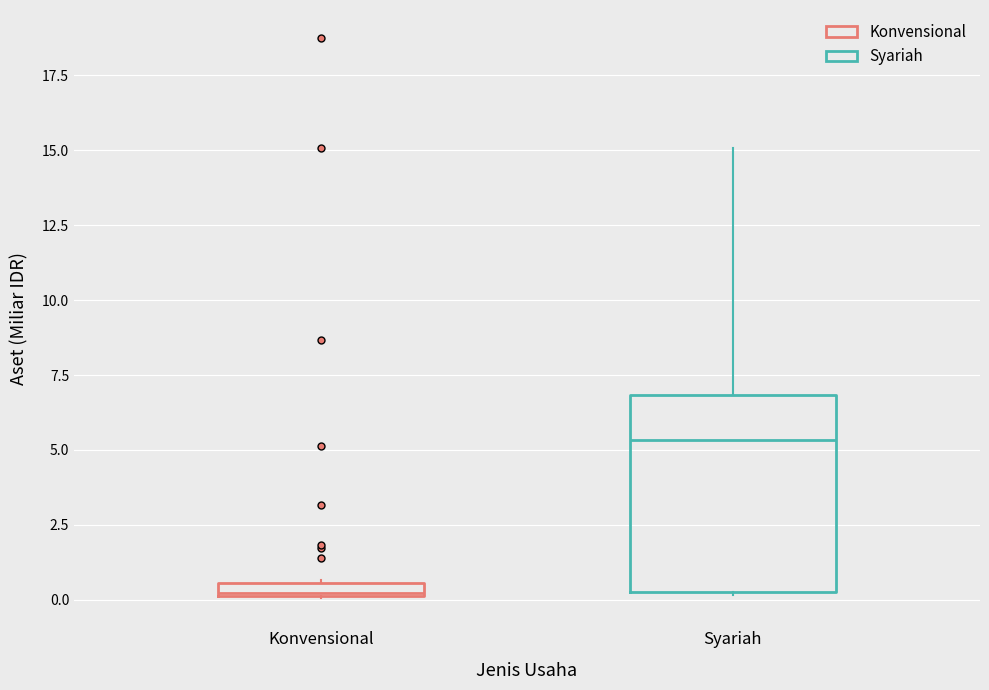

Which box's median line is the highest?

Syariah